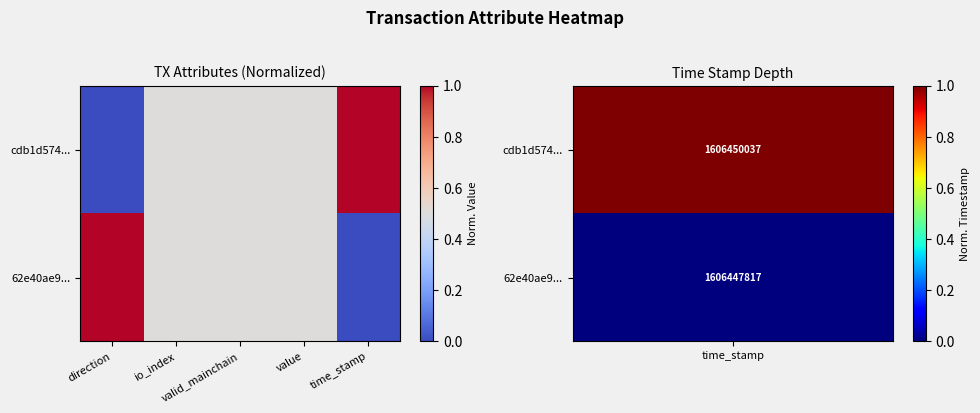

Reading right to left, extract all data points from this chart.

cdb1d574...: time_stamp=1.0	value=0.5	valid_mainchain=0.5	io_index=0.5	direction=0.0
62e40ae9...: time_stamp=0.0	value=0.5	valid_mainchain=0.5	io_index=0.5	direction=1.0